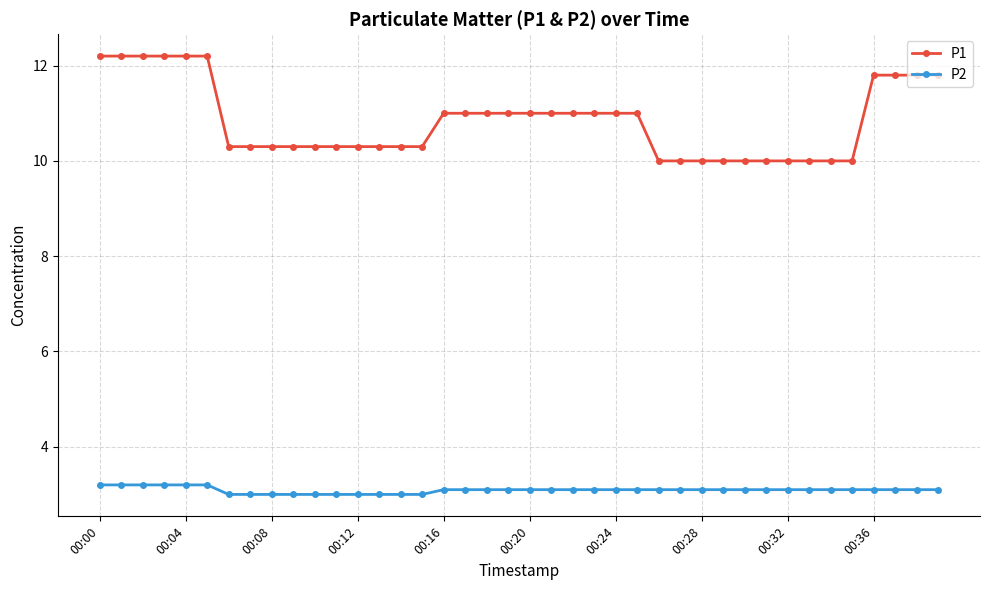

What is the minimum value for P1?

10.0